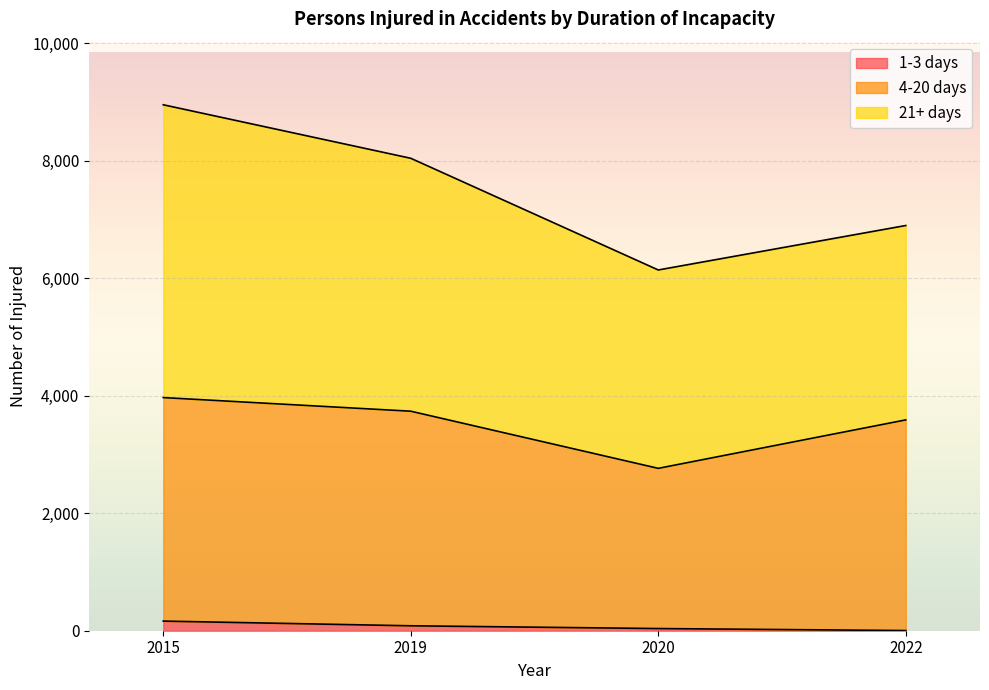

What are all the series names shown in the legend?

1-3 days, 4-20 days, 21+ days